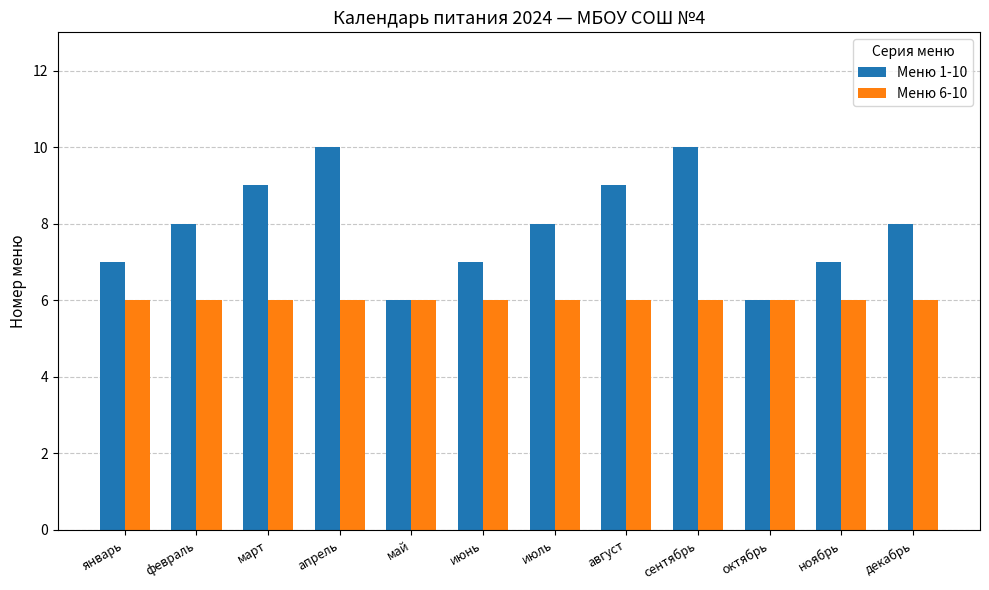

What is the label of the 7th bar from the right?

июнь